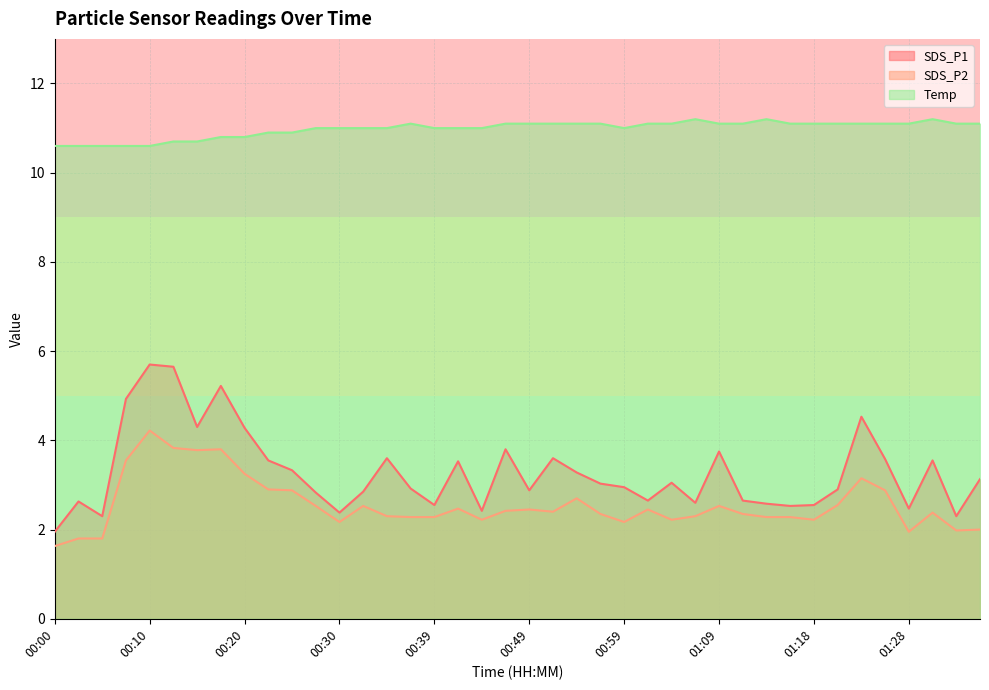

Is it true that SDS_P2 equals 2.4 at 01:31?

True